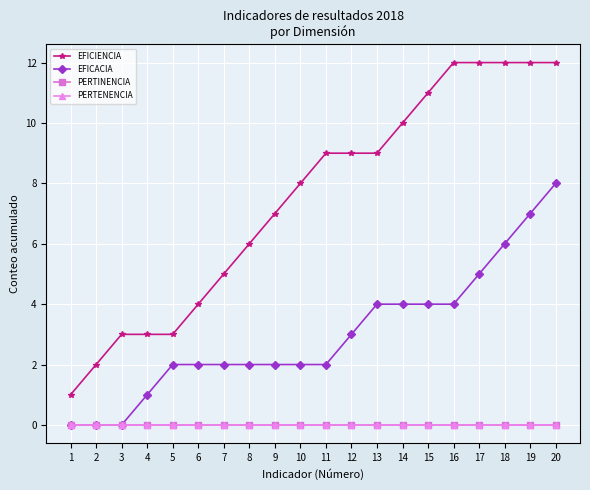

What is the greatest value displayed?

12